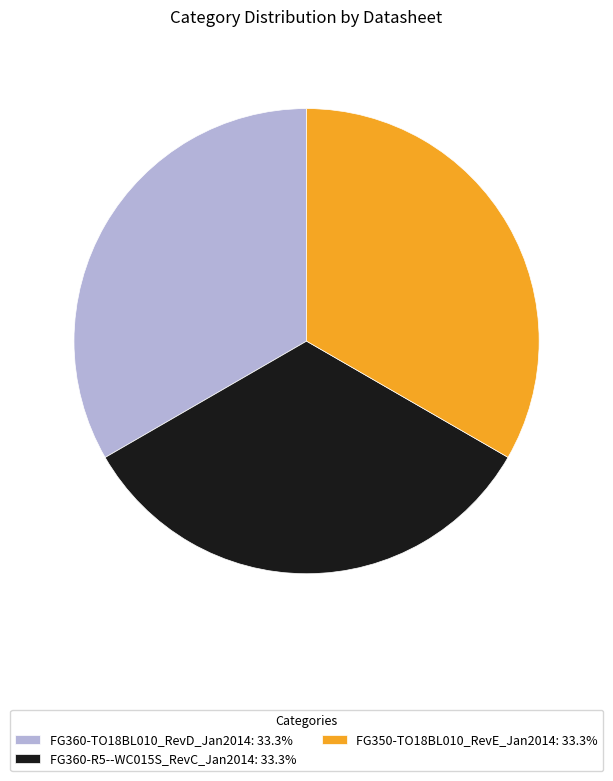

Combined, do FG360-R5--WC015S_RevC_Jan2014: 33.3% and FG350-TO18BL010_RevE_Jan2014: 33.3% account for over 50%?

Yes